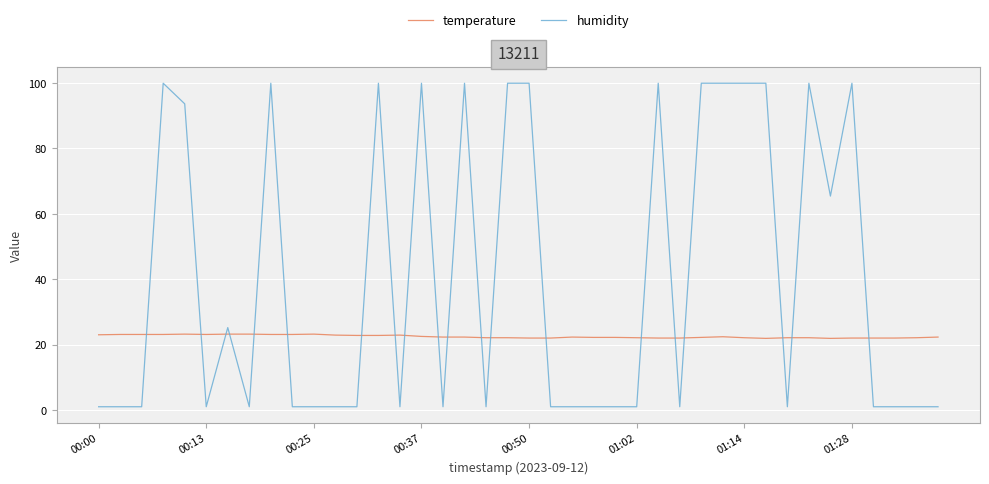

Which series has the largest total across all categories?

humidity